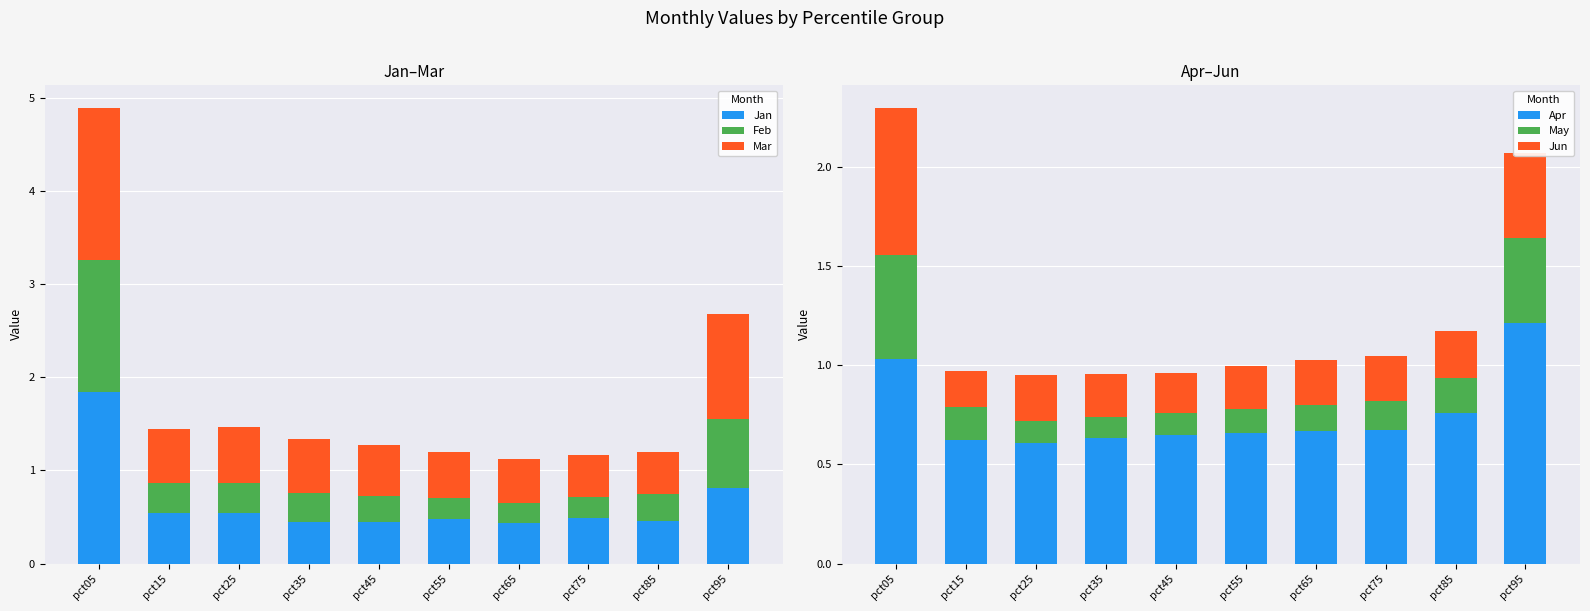

Count the Jan values in the range 0 to 1.

9